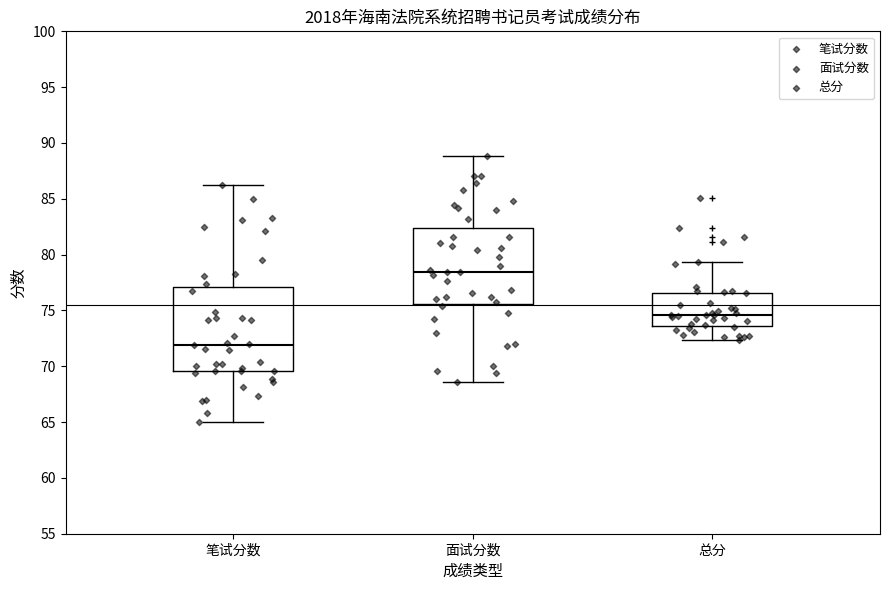

Reading left to right, read every box against the y-axis: the position of its median line, the range the box covers, and the ends of its whiskers. The values are not printed on the chart, so give them approximately, as read against the axis.

笔试分数: median 72.0, box 69.5 to 77.0, whiskers 65.0 to 86.5
面试分数: median 78.5, box 75.5 to 82.5, whiskers 68.5 to 89.0
总分: median 74.5, box 73.5 to 76.5, whiskers 72.5 to 79.5